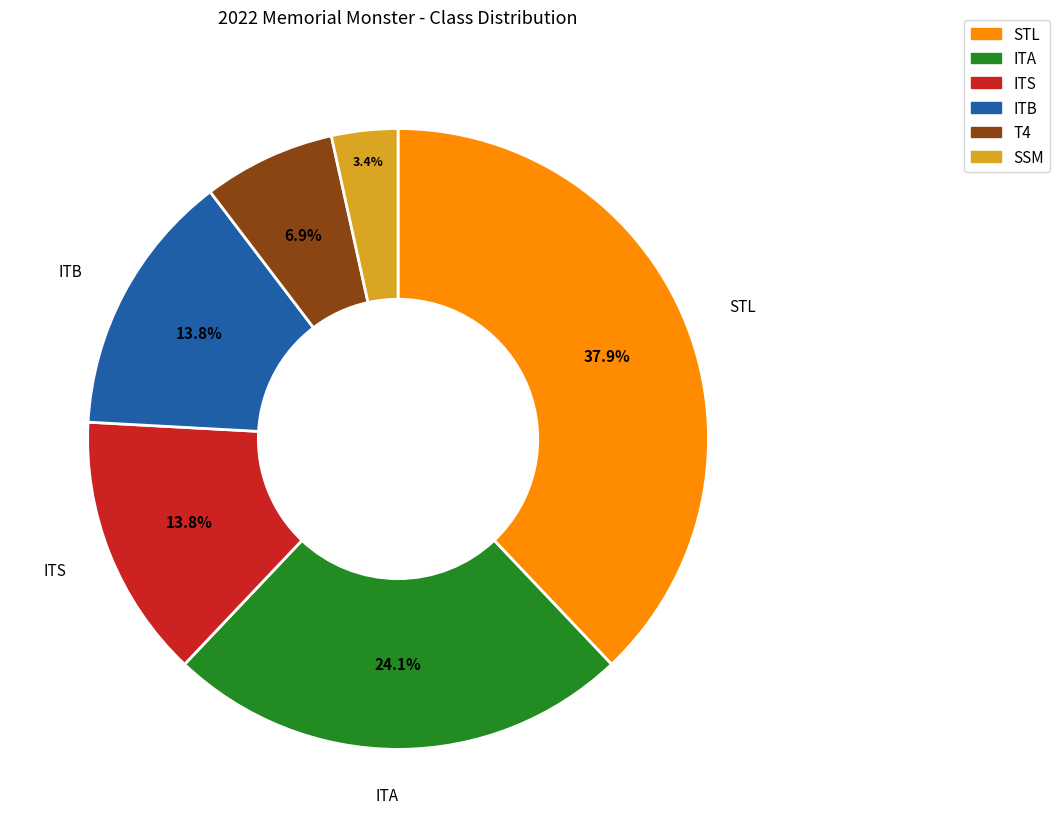

Is there a majority slice in this chart?

No